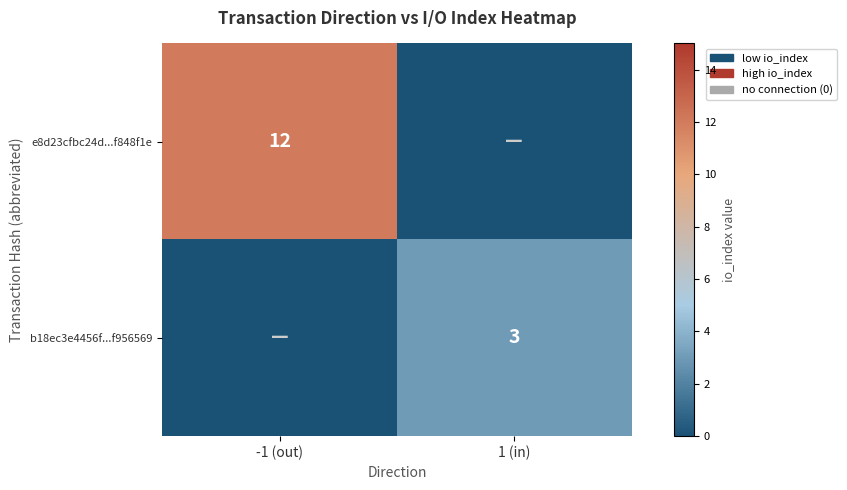

True or false: b18ec3e4456f...f956569 has a value of 4 at 1 (in).

False